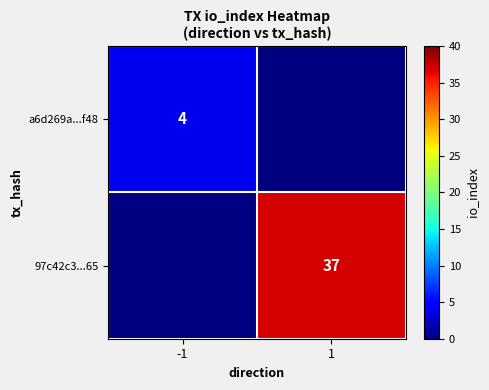

Which category has the highest value across all series?

1